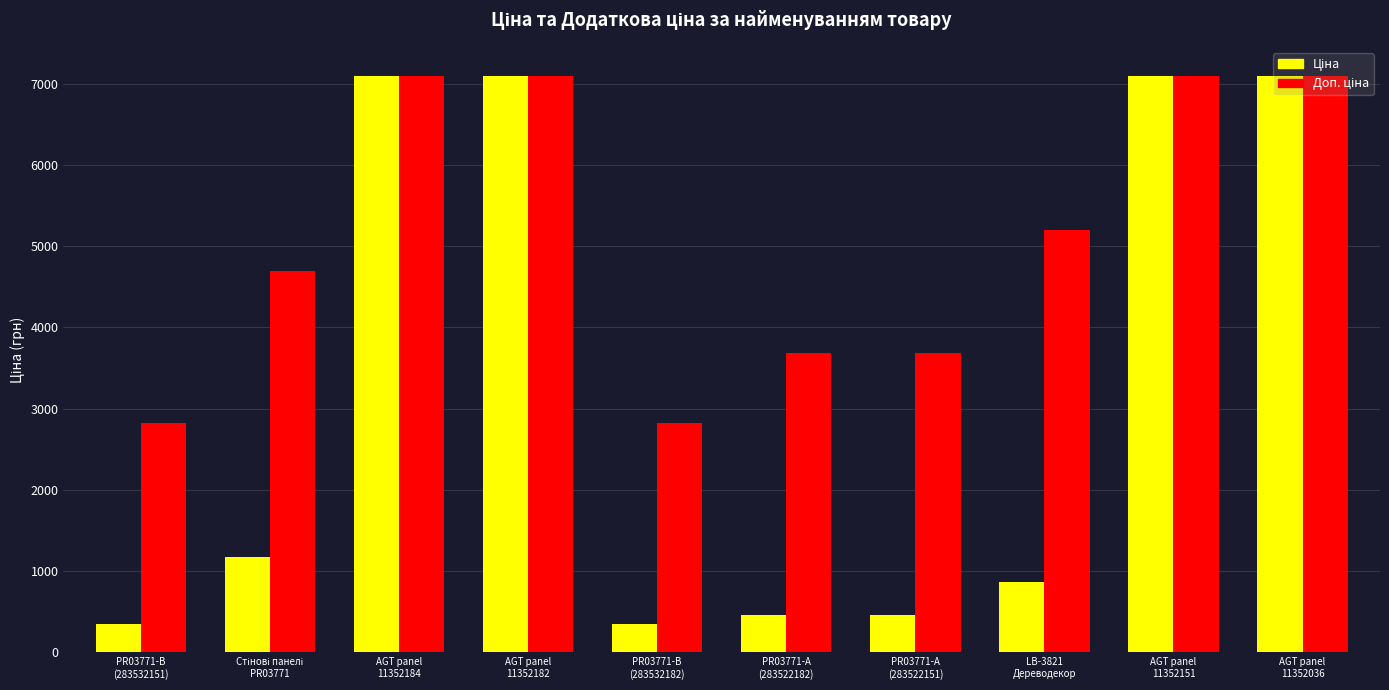

What is the greatest value displayed?

7098.8